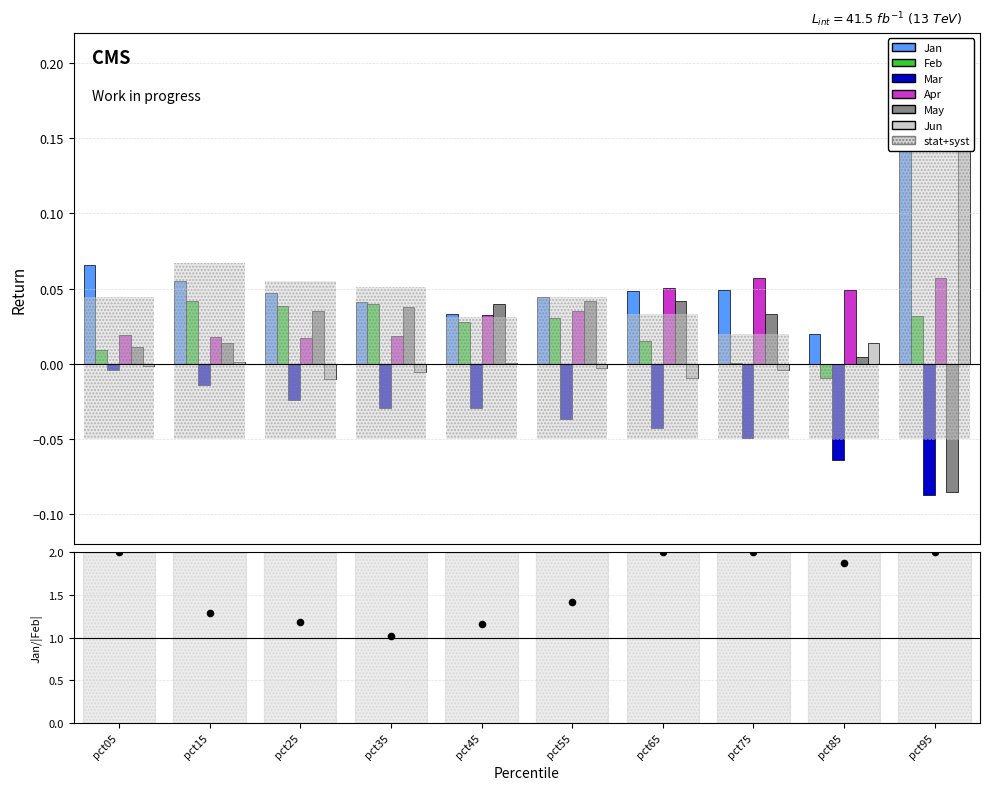

Which series contains the highest Y value?

Jun